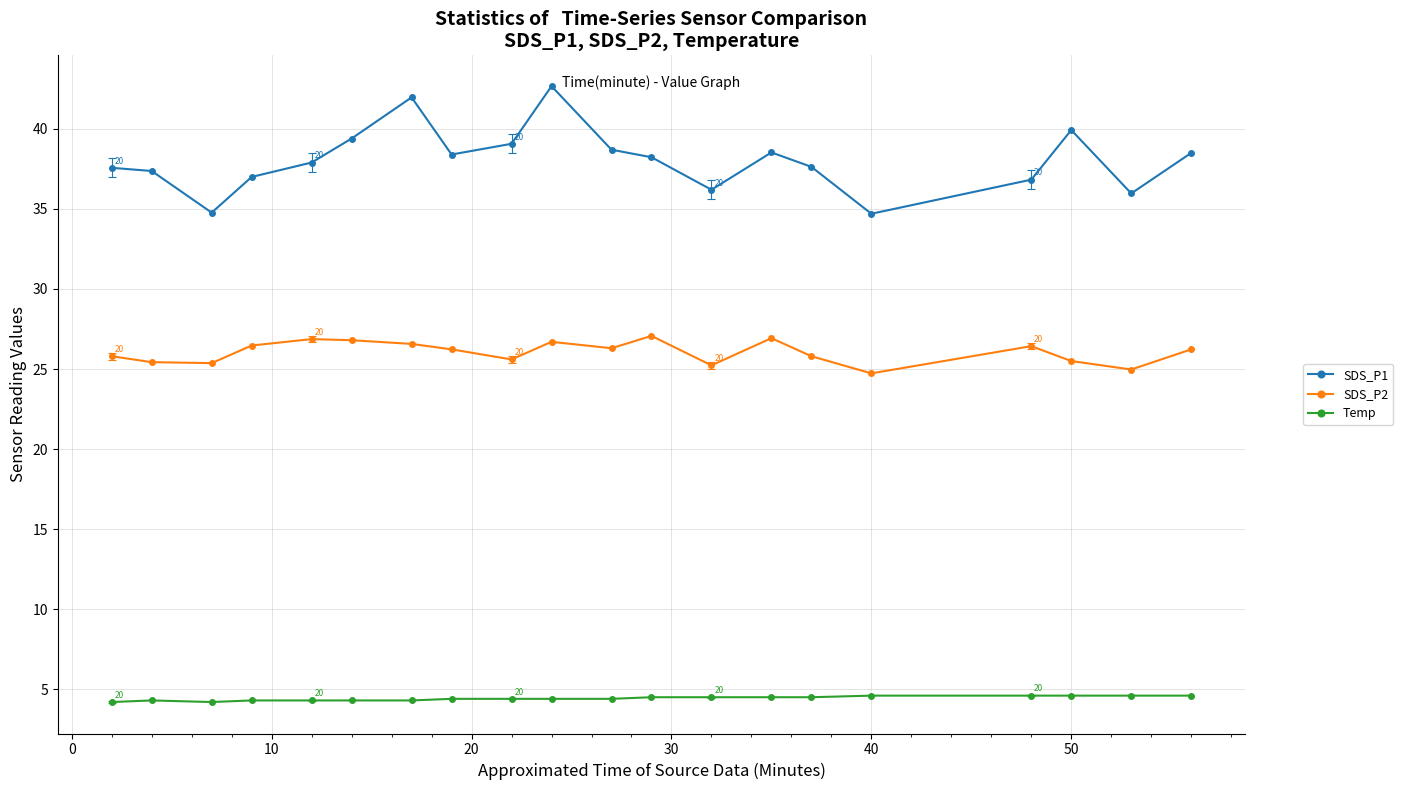

What is the minimum value for Temp?

4.2